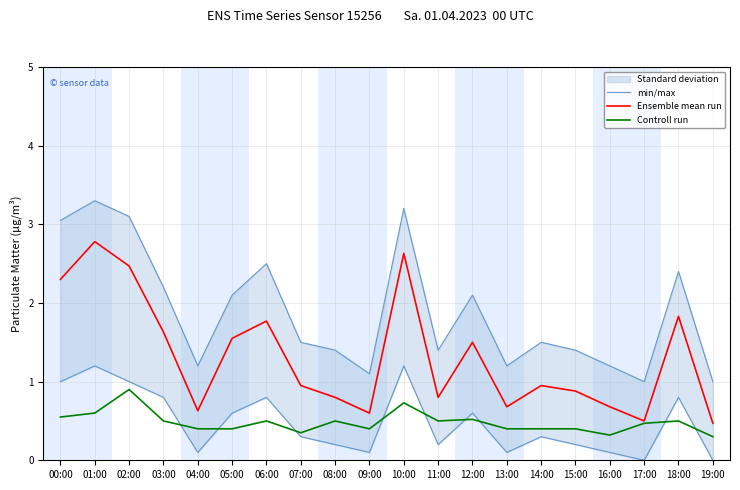

Reading right to left, what are all the values shown in this chart?

min/max: 19:00=1.0	18:00=2.4	17:00=1.0	16:00=1.2	15:00=1.4	14:00=1.5	13:00=1.2	12:00=2.1	11:00=1.4	10:00=3.2	09:00=1.1	08:00=1.4	07:00=1.5	06:00=2.5	05:00=2.1	04:00=1.2	03:00=2.2	02:00=3.1	01:00=3.3	00:00=3.0
Ensemble mean run: 19:00=0.5	18:00=1.8	17:00=0.5	16:00=0.7	15:00=0.9	14:00=0.9	13:00=0.7	12:00=1.5	11:00=0.8	10:00=2.6	09:00=0.6	08:00=0.8	07:00=0.9	06:00=1.8	05:00=1.6	04:00=0.6	03:00=1.6	02:00=2.5	01:00=2.8	00:00=2.3
Controll run: 19:00=0.3	18:00=0.5	17:00=0.5	16:00=0.3	15:00=0.4	14:00=0.4	13:00=0.4	12:00=0.5	11:00=0.5	10:00=0.7	09:00=0.4	08:00=0.5	07:00=0.3	06:00=0.5	05:00=0.4	04:00=0.4	03:00=0.5	02:00=0.9	01:00=0.6	00:00=0.6